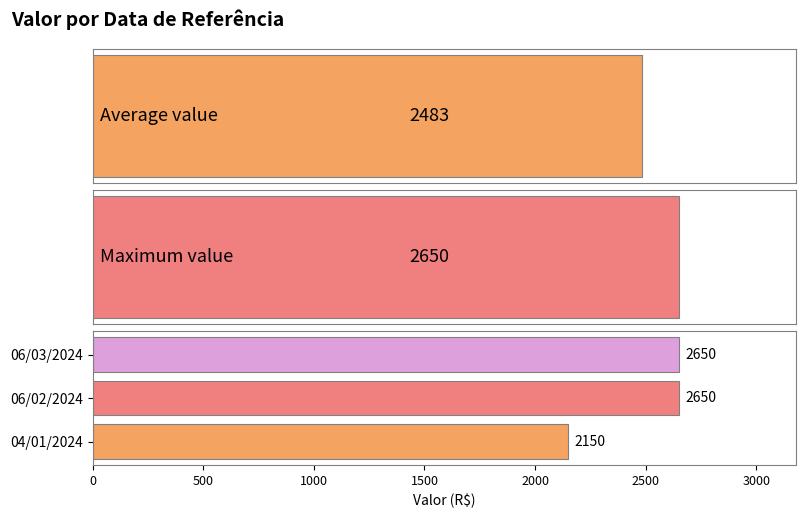

The value at 06/03/2024 is 4422. True or false?

False